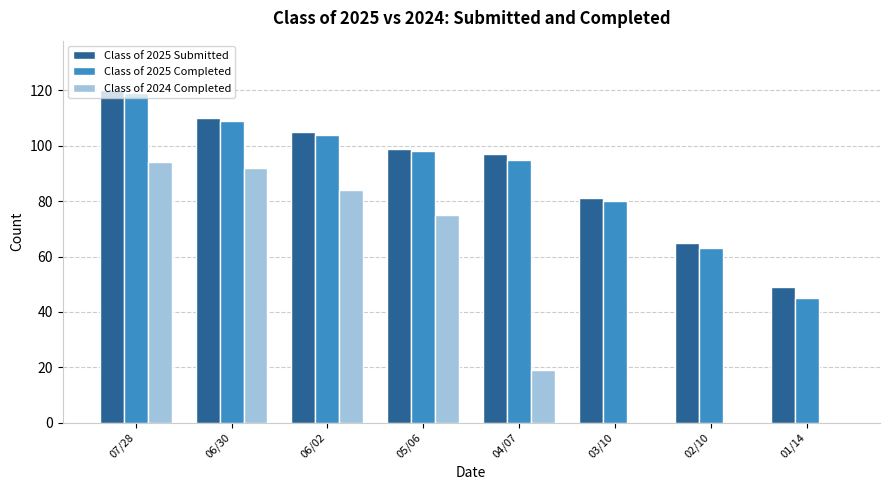

At which category is the sum across all series the highest?

07/28